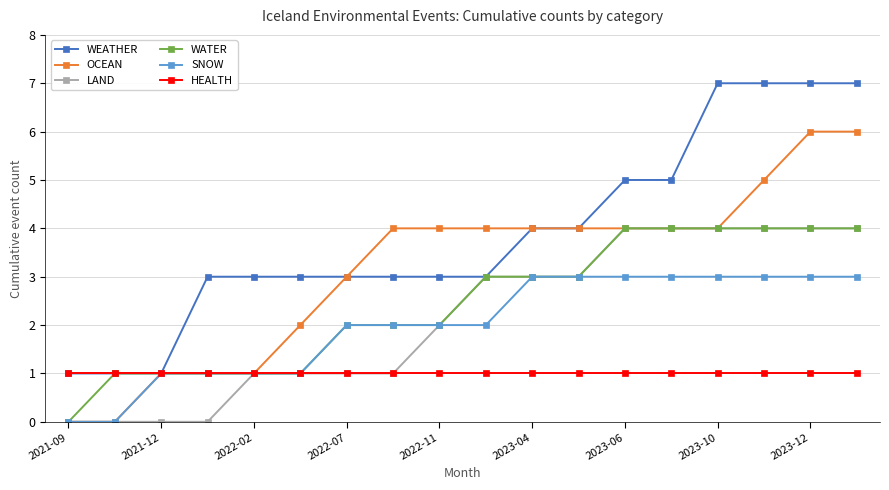

What is the value of the HEALTH point at the 10th from the left?

1